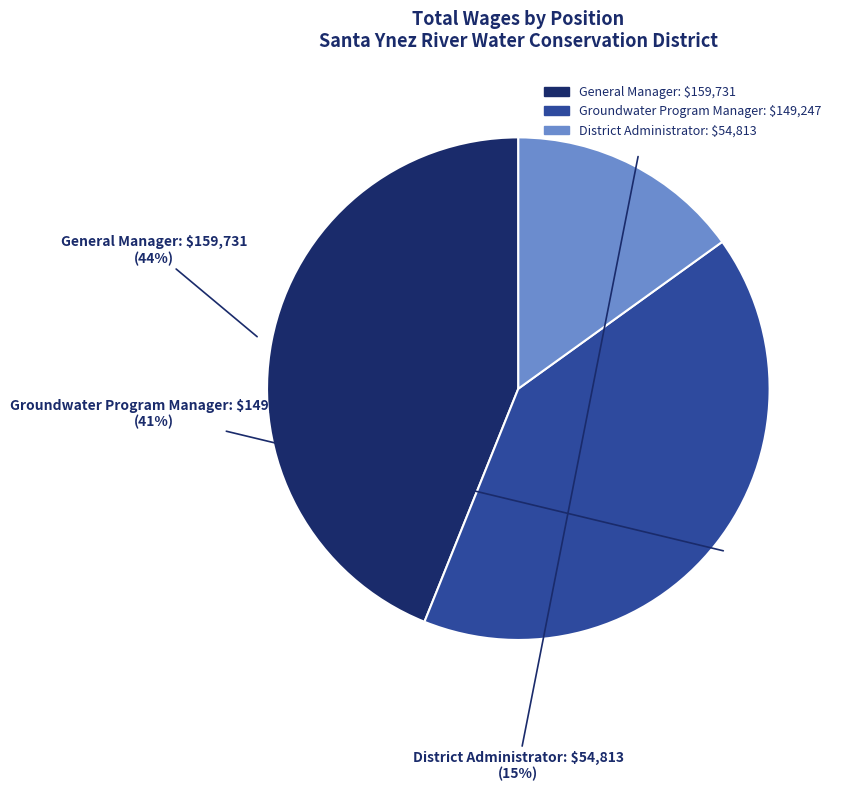

Which slice is the smallest?

District Administrator